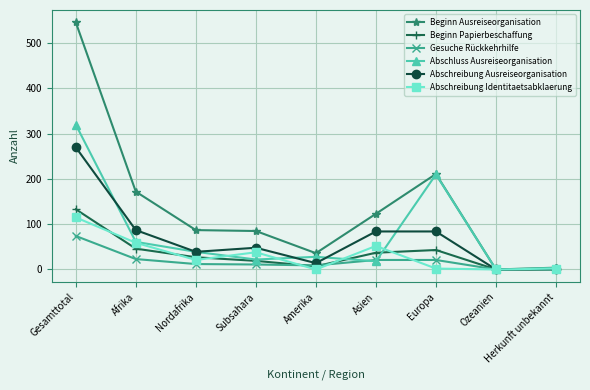

True or false: Abschreibung Ausreiseorganisation has more than 0 interior local peaks.

True